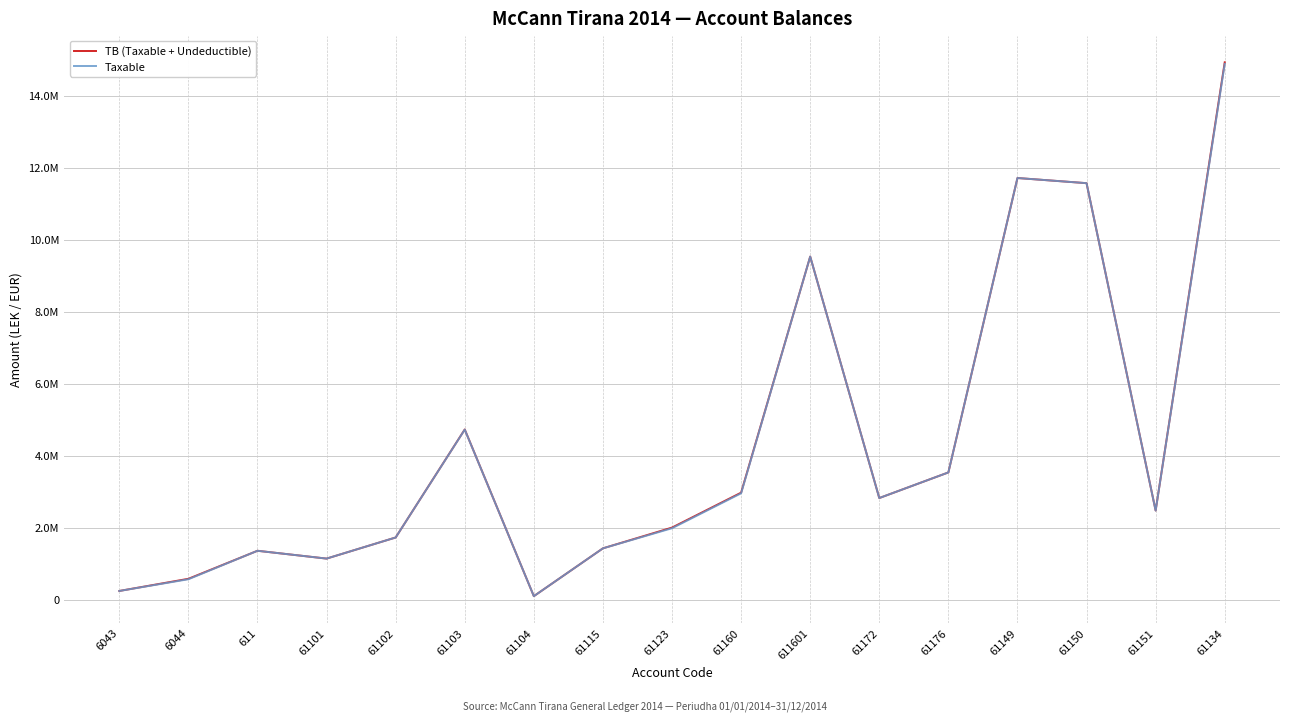

What are all the series names shown in the legend?

TB (Taxable + Undeductible), Taxable